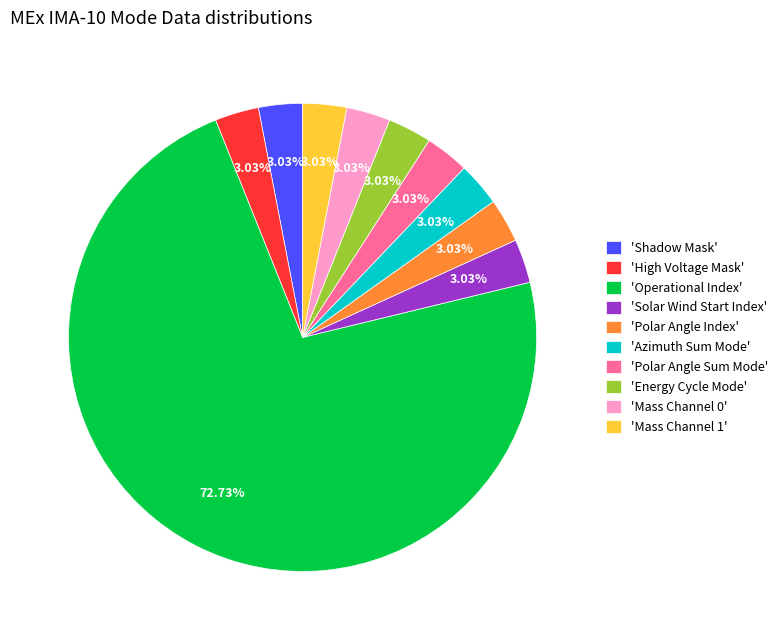

What is the majority slice?

'Operational Index'